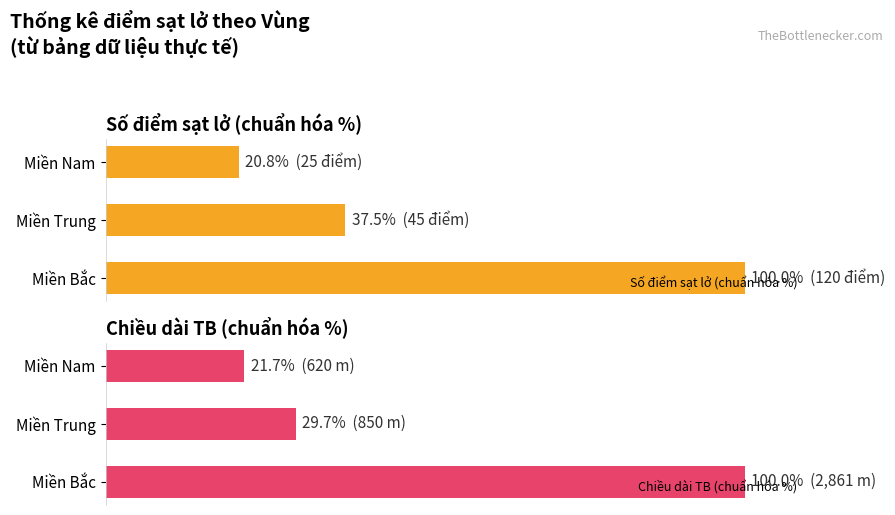

Rank the series by their maximum value, from lowest to highest.

Số điểm sạt lở (chuẩn hóa %), Chiều dài TB (chuẩn hóa %)